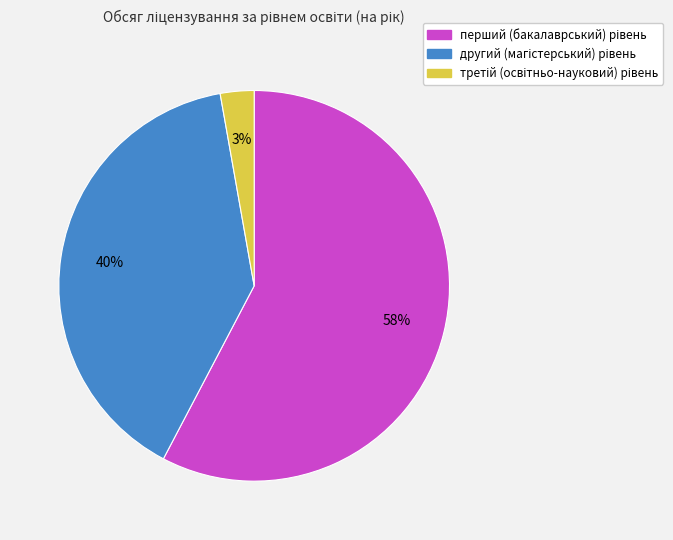

To the nearest percent, what is the average slice percentage?

33%